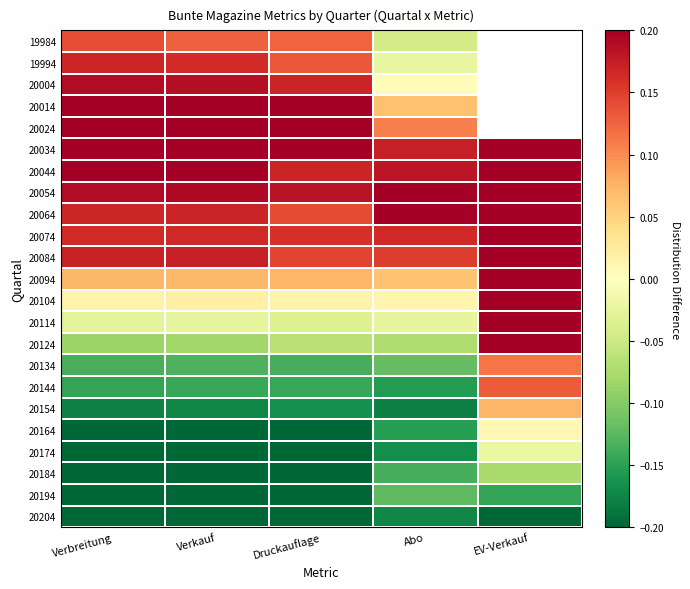

The value of 20024 at Verkauf is 0.3. True or false?

False